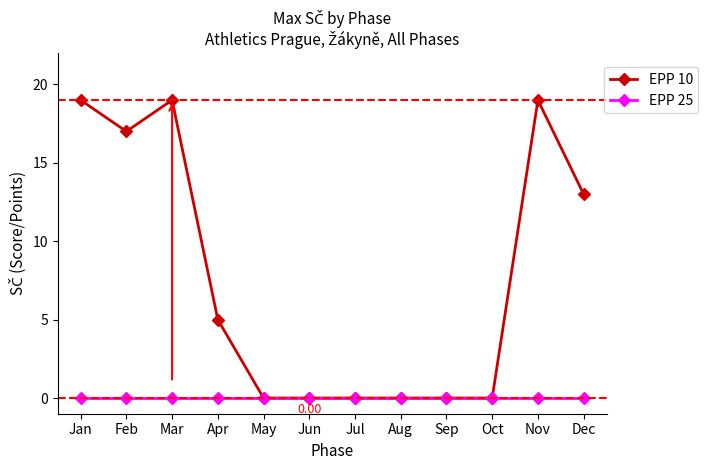

List the series in order of their overall mean, lowest first.

EPP 25, EPP 10